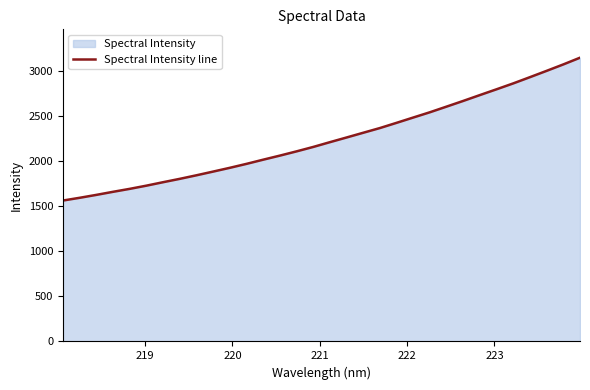

What is the smallest value displayed?

1560.6